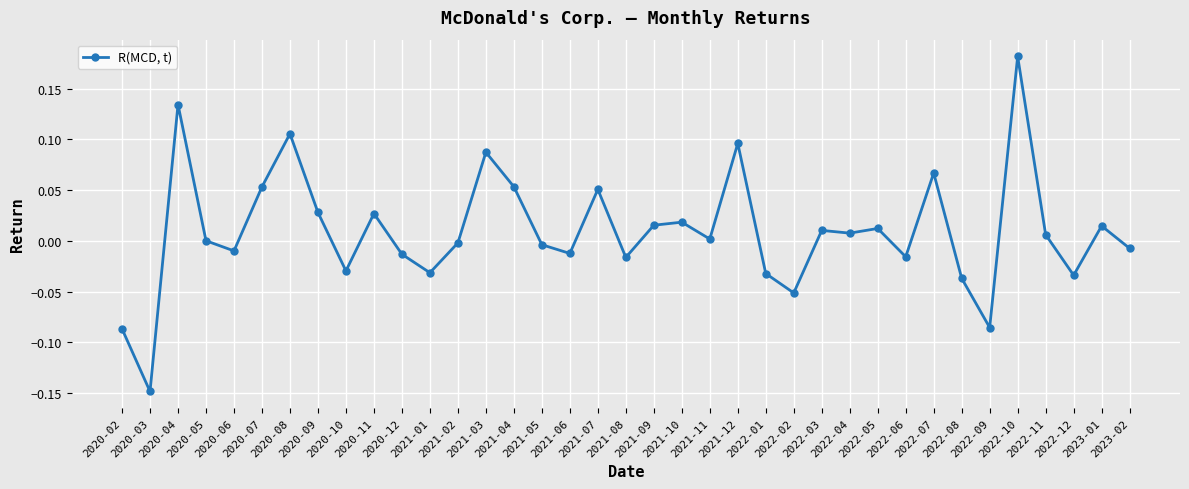

Does the chart display data point markers on the line(s)?

Yes